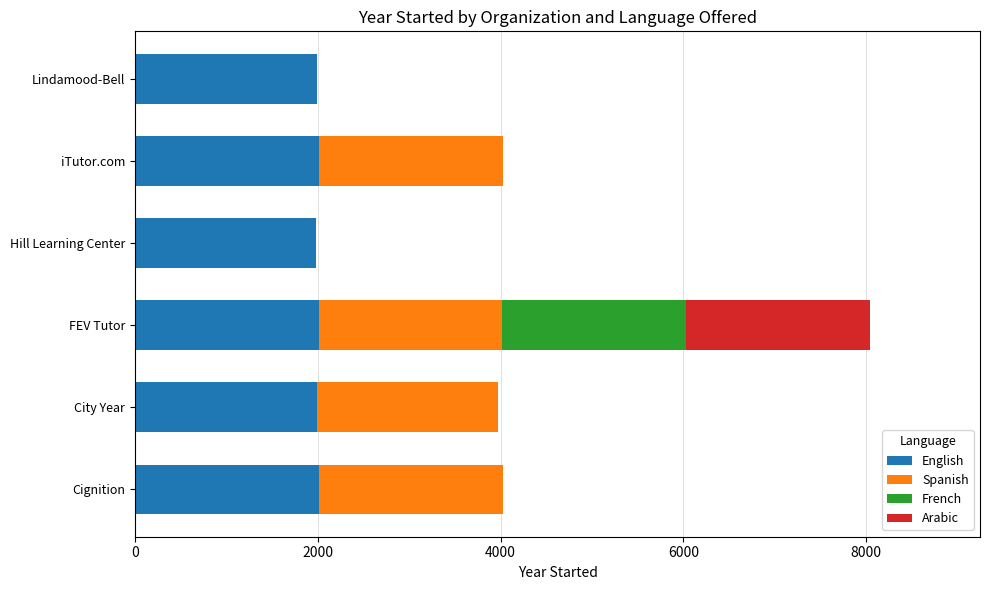

What is the sum of all English values?

11988